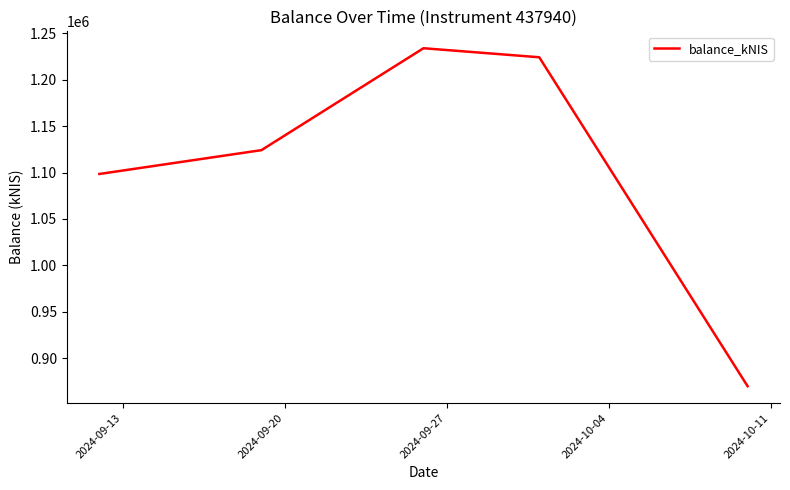

True or false: there are more than 2 points higher than both neighbors.

False